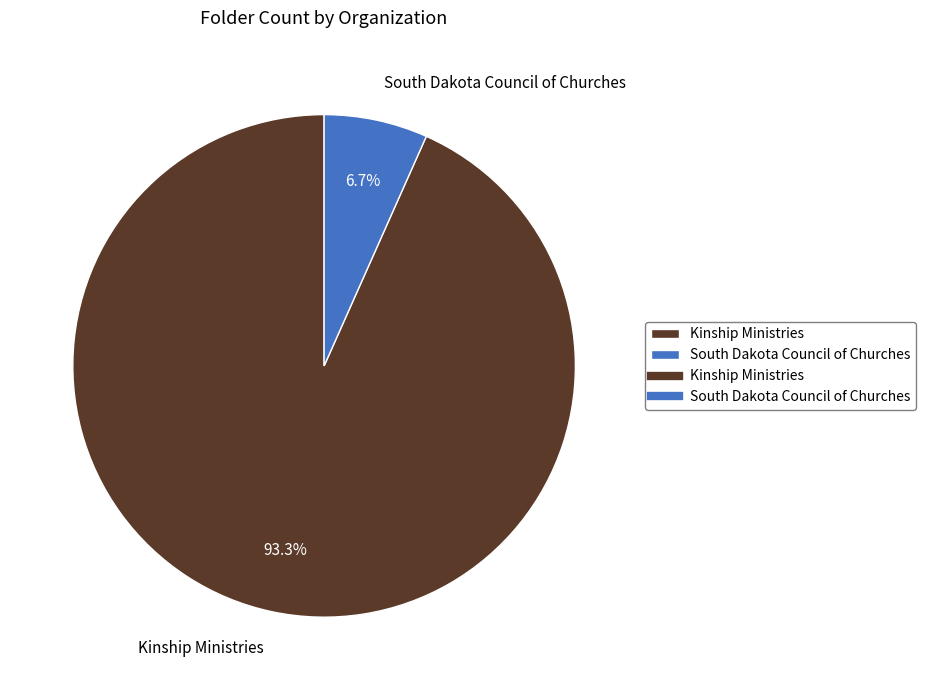

Which category has the biggest portion of the pie?

Kinship Ministries